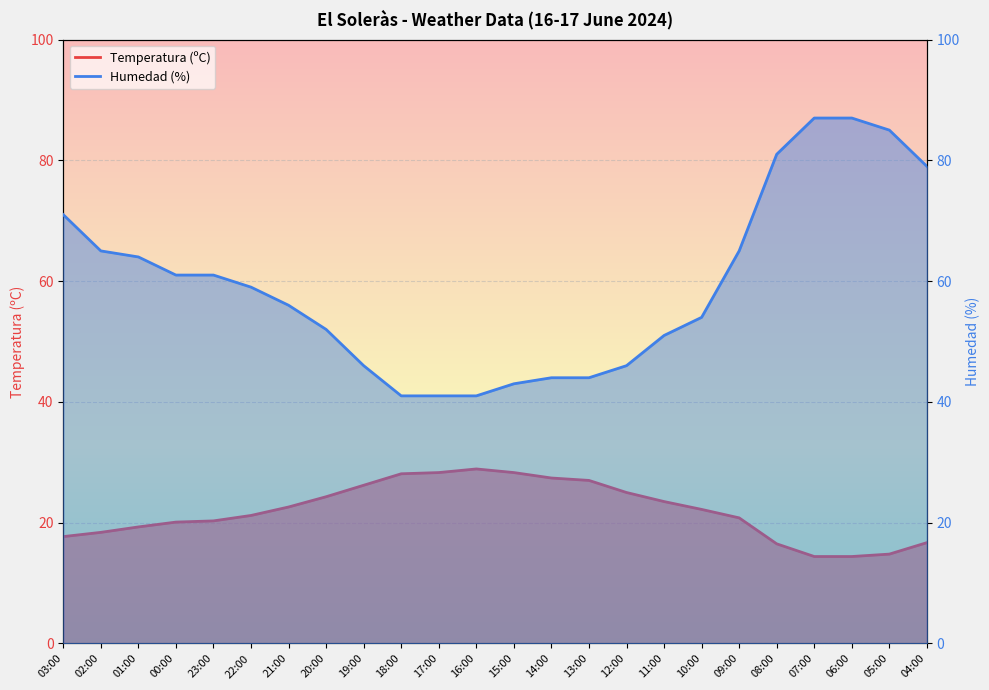

What position from the right is 17:00?

14